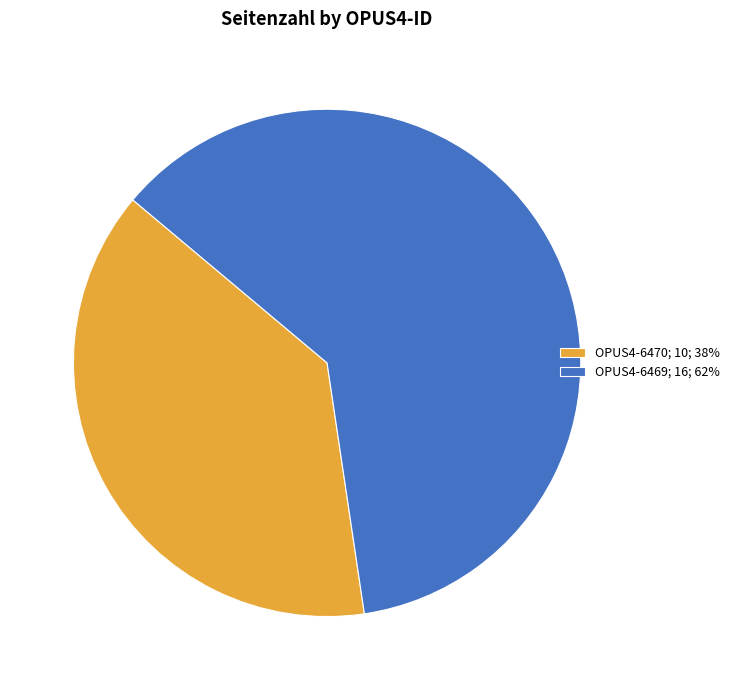

Rank the categories by value from lowest to highest.

OPUS4-6470, OPUS4-6469